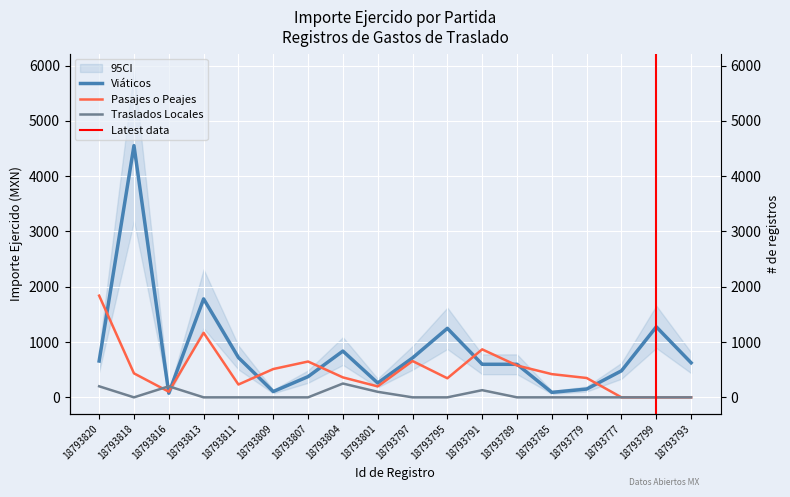

Which series has the widest spread of values?

Viáticos